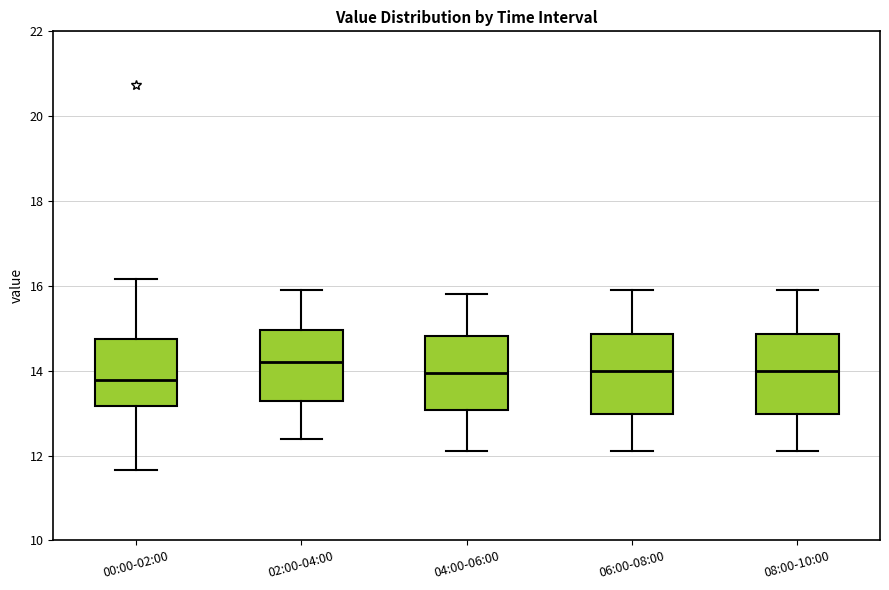

Where is the lower edge of the box for 06:00-08:00 on the y-axis? The values are not printed on the chart, so give them approximately, as read against the axis.

13.0